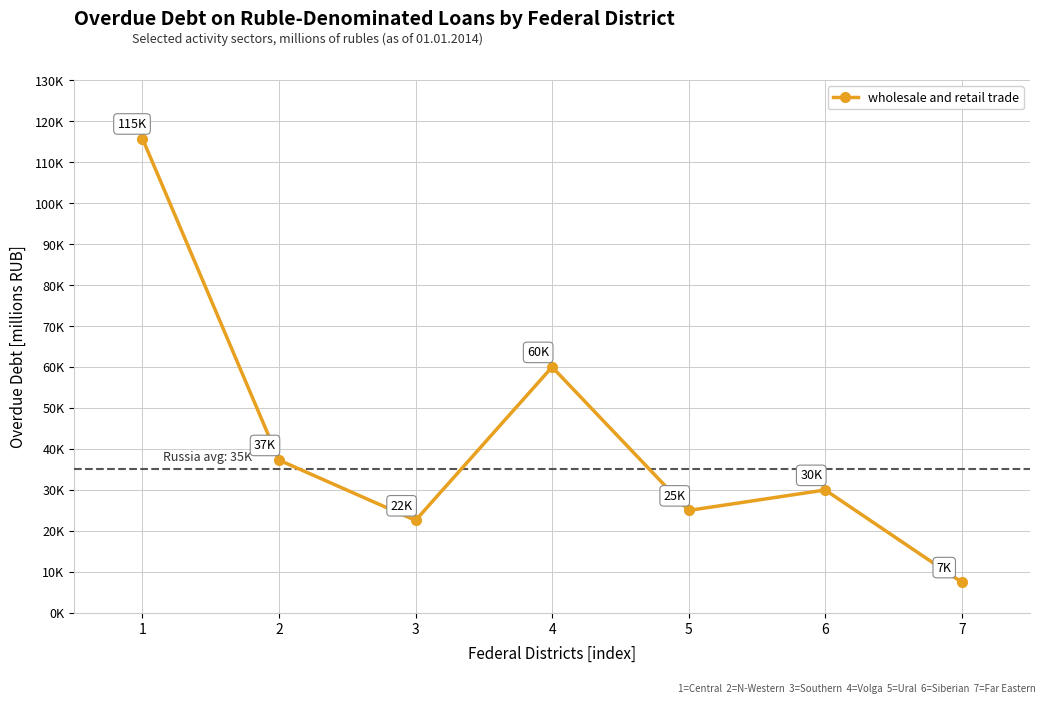

What is the difference between the maximum and minimum values?

108224